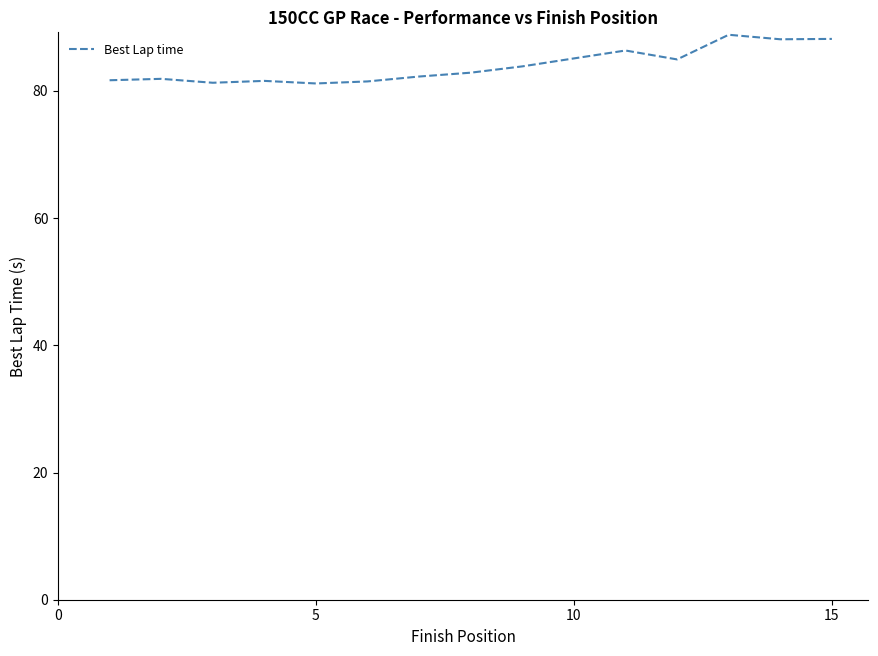

What is the smallest value displayed?

81.2